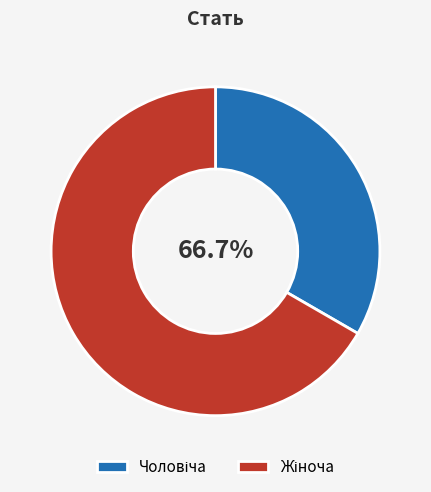

Is it true that Жіноча is 67% of the pie?

True